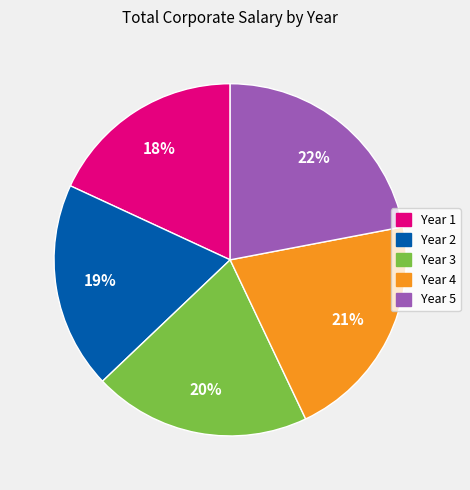

Is the sum of Year 1 and Year 3 greater than half?

No